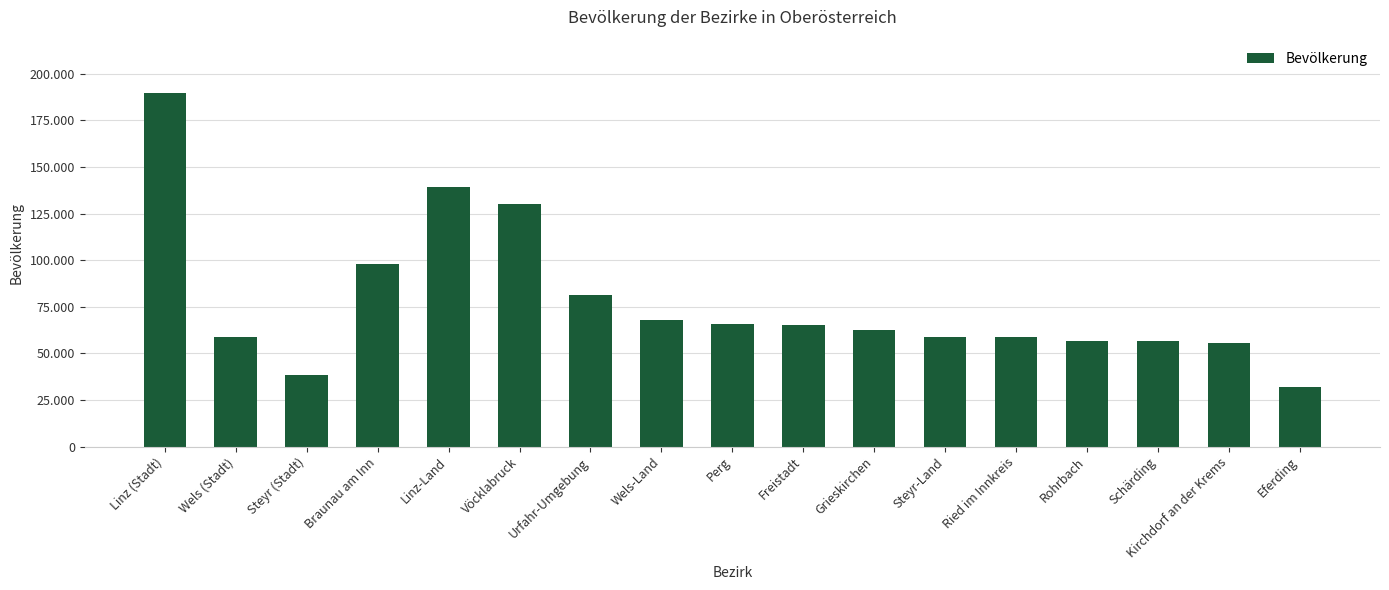

Which category has the highest value across all series?

Linz (Stadt)